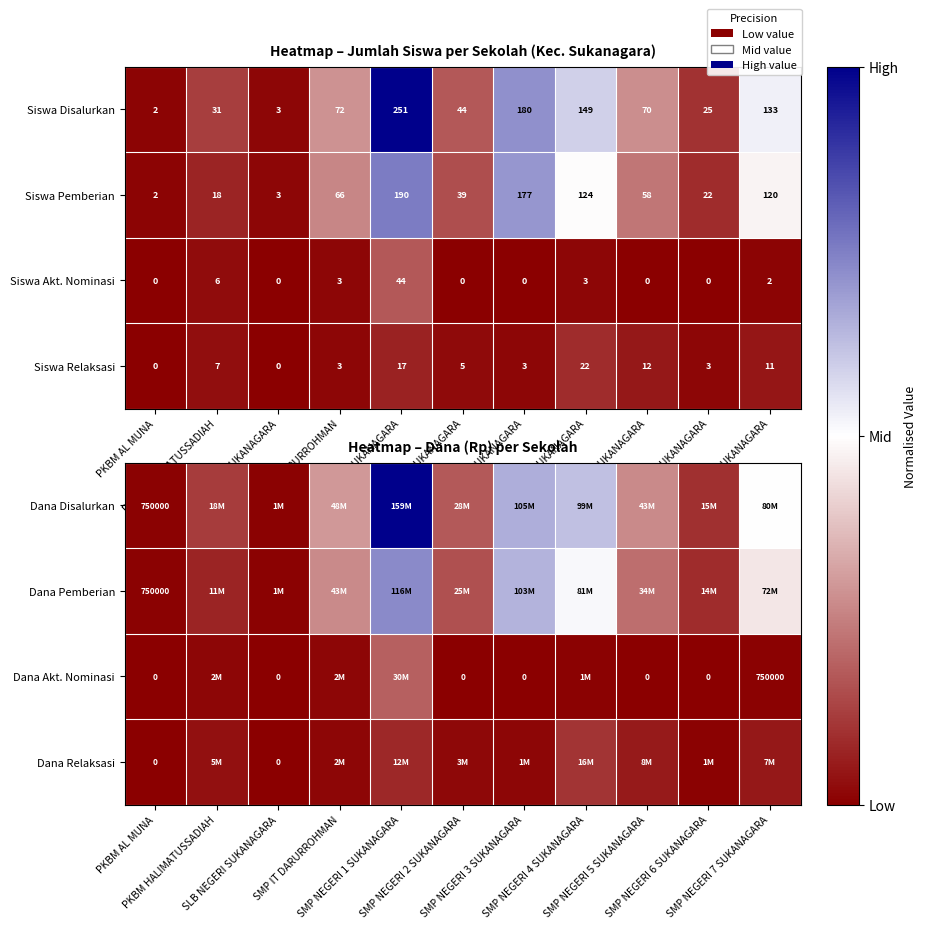

Which series has the widest spread of values?

Dana Disalurkan